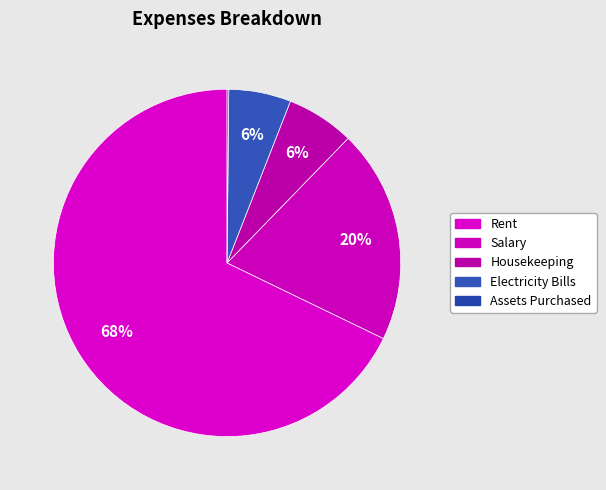

What percentage is NOT represented by Electricity Bills?

94.2%